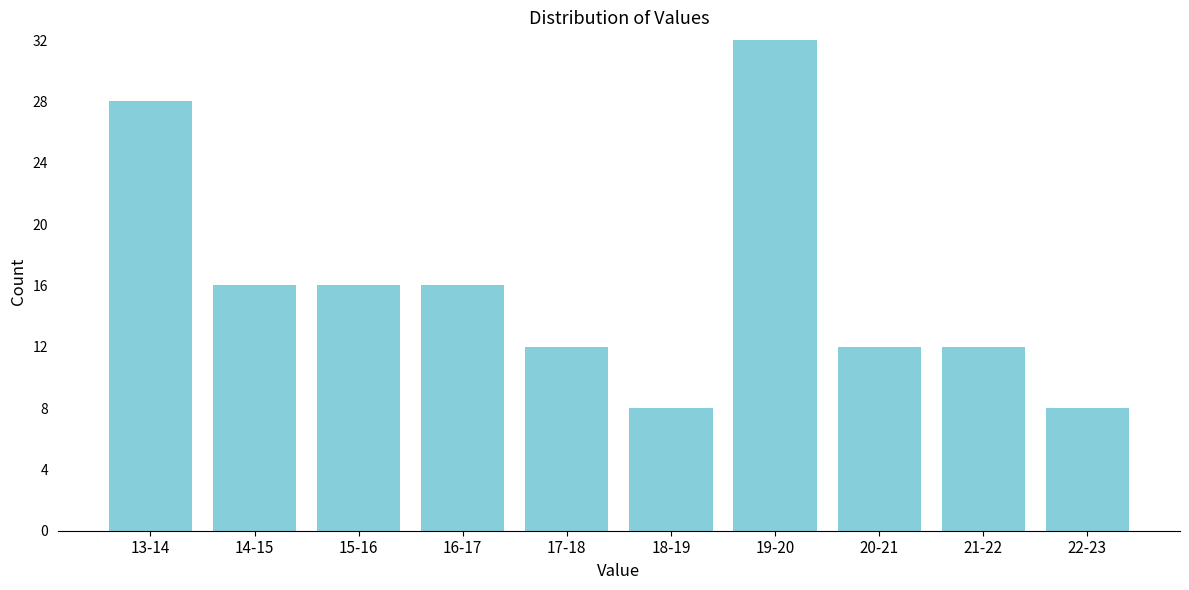

Reading right to left, what are all the values shown in this chart?

8	12	12	32	8	12	16	16	16	28